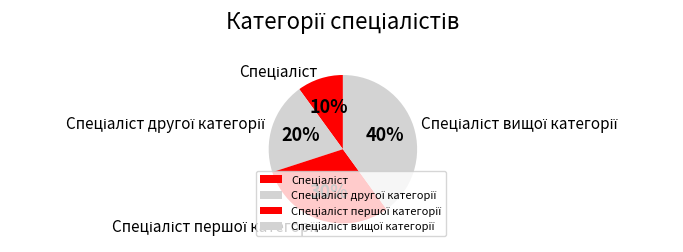

To the nearest percent, what is the difference between the largest and smallest slice percentages?

30%